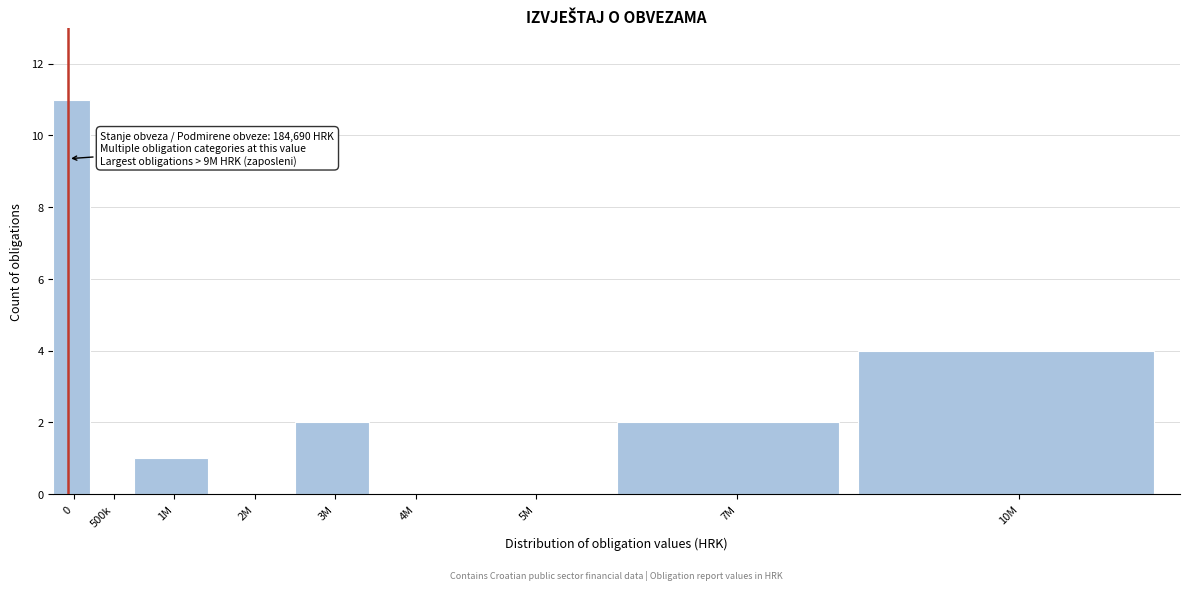

Reading left to right, list all the values displayed in this chart.

0=11	500k=0	1M=1	2M=0	3M=2	4M=0	5M=0	7M=2	10M=4